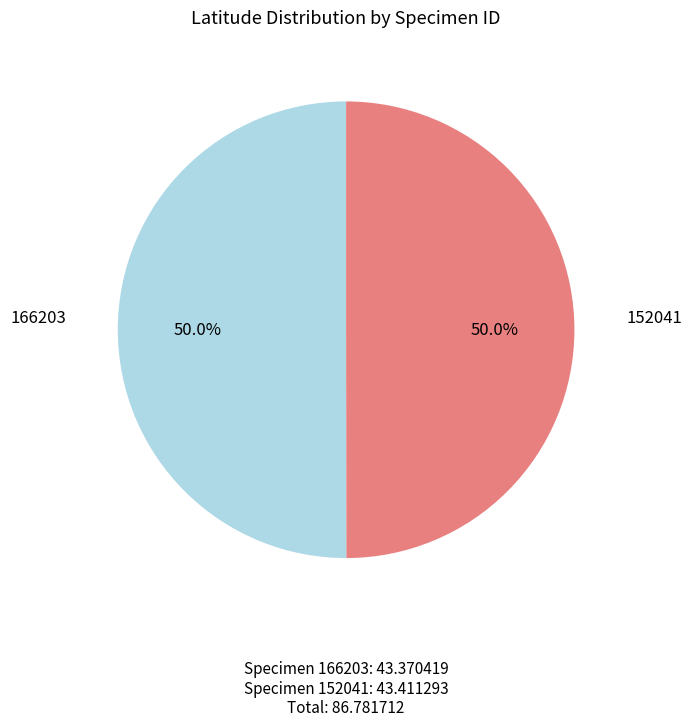

To the nearest percent, what portion does 166203 represent?

50%